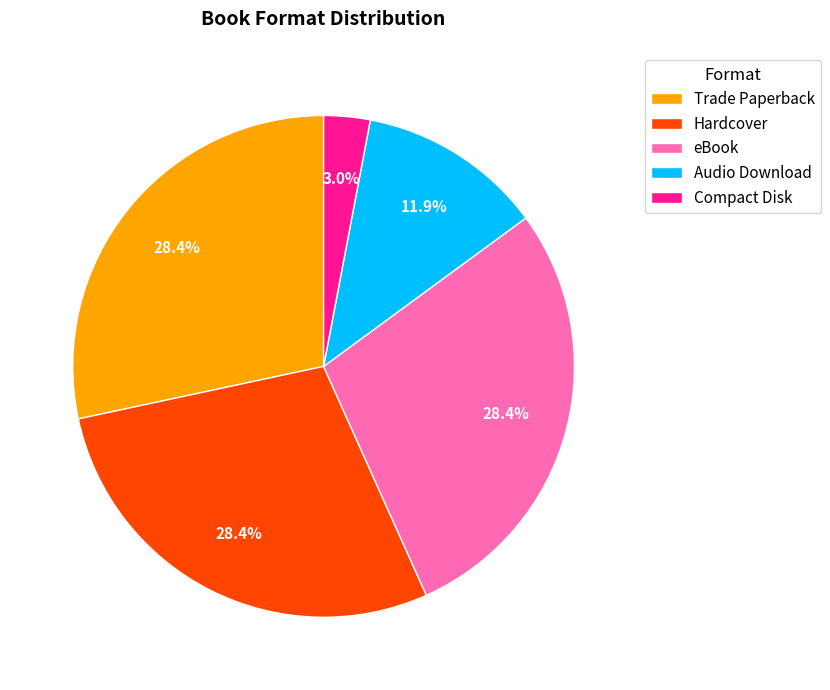

Is it true that Hardcover is 16% of the pie?

False